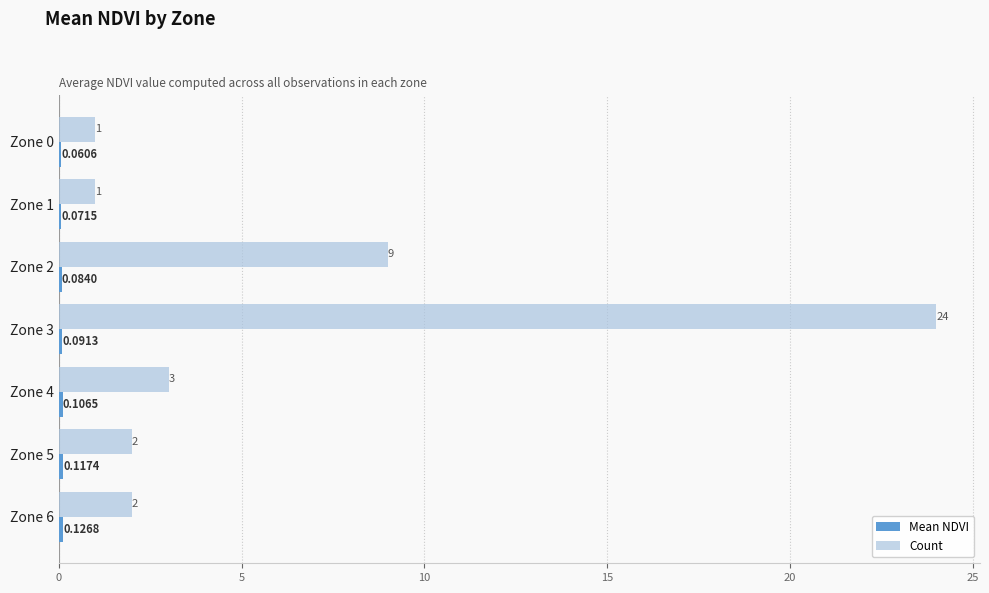

Which series changed the most between Zone 1 and Zone 4?

Count